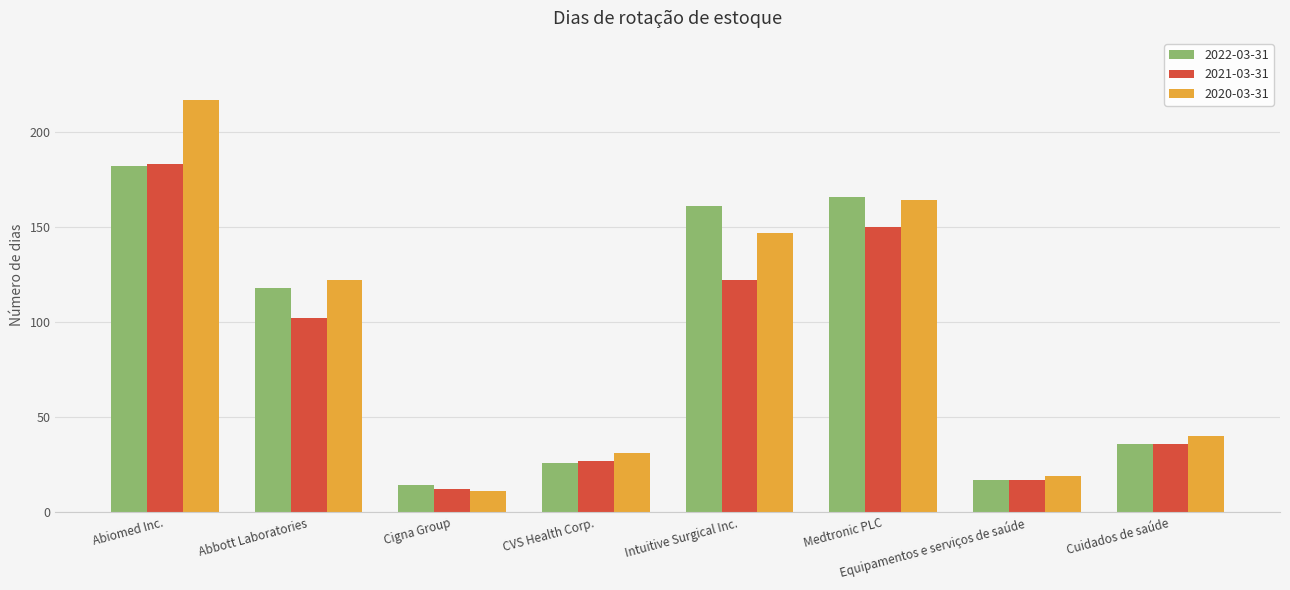

What is the value of the 2022-03-31 bar at the 3rd from the left?

14